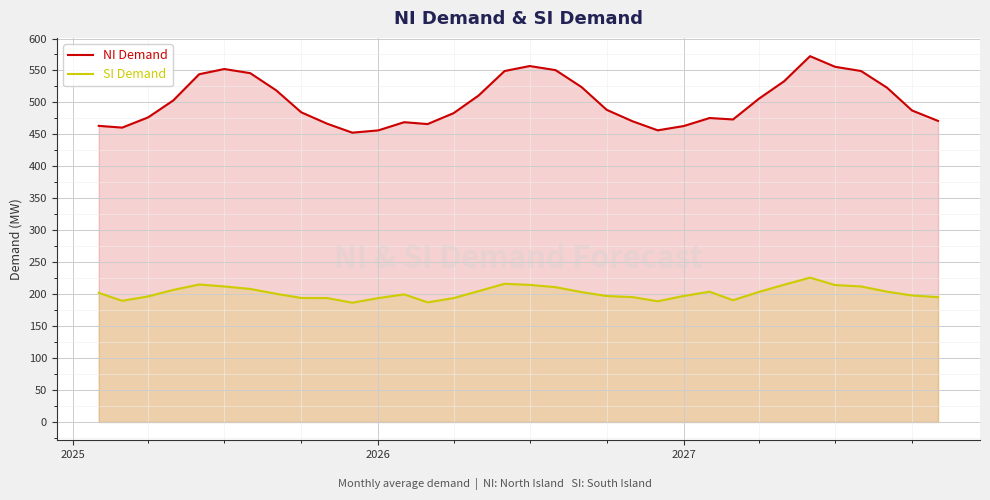

List the series in order of their overall mean, highest first.

NI Demand, SI Demand